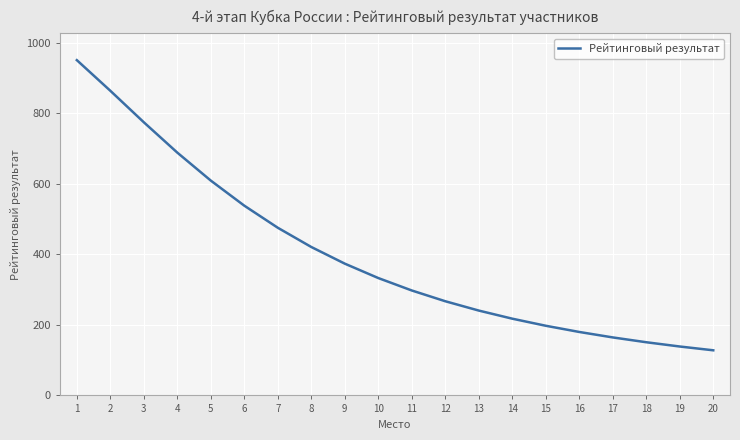

How many values are below 332?

10